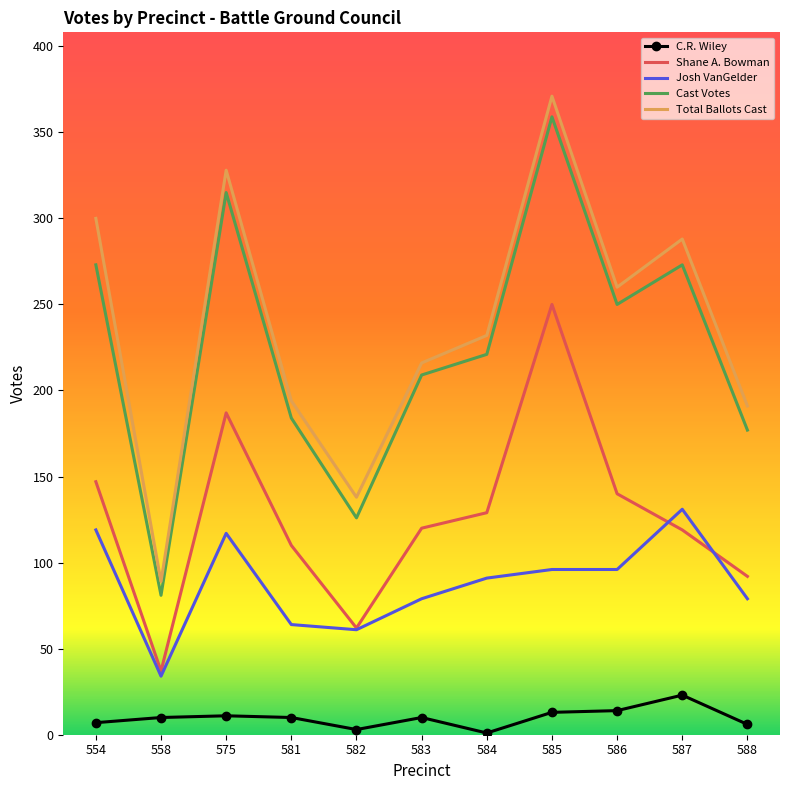

What is the maximum value for Josh VanGelder?

131